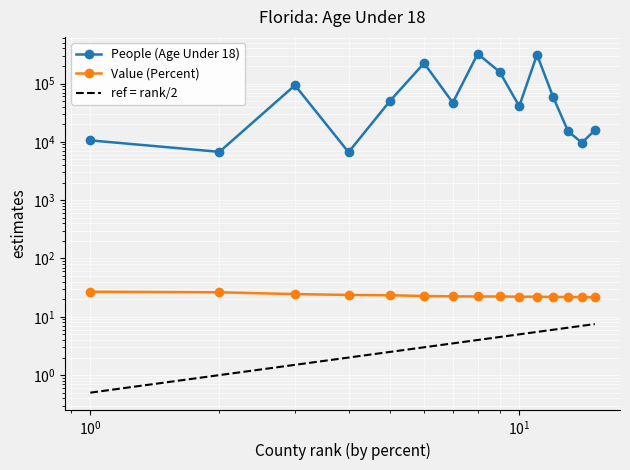

What are all the series names shown in the legend?

People (Age Under 18), Value (Percent), ref = rank/2